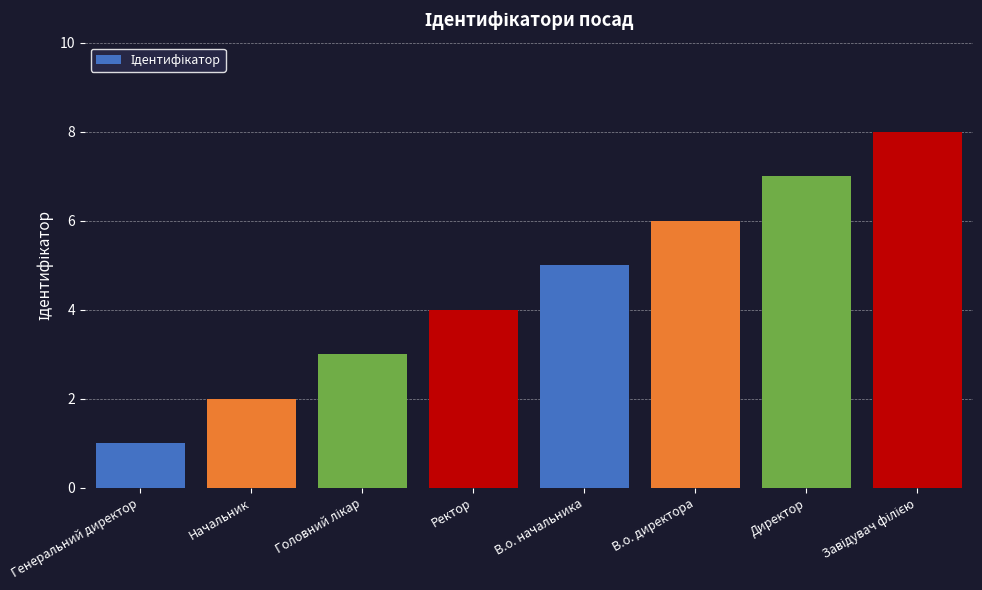

The value at Генеральний директор is 1. True or false?

True